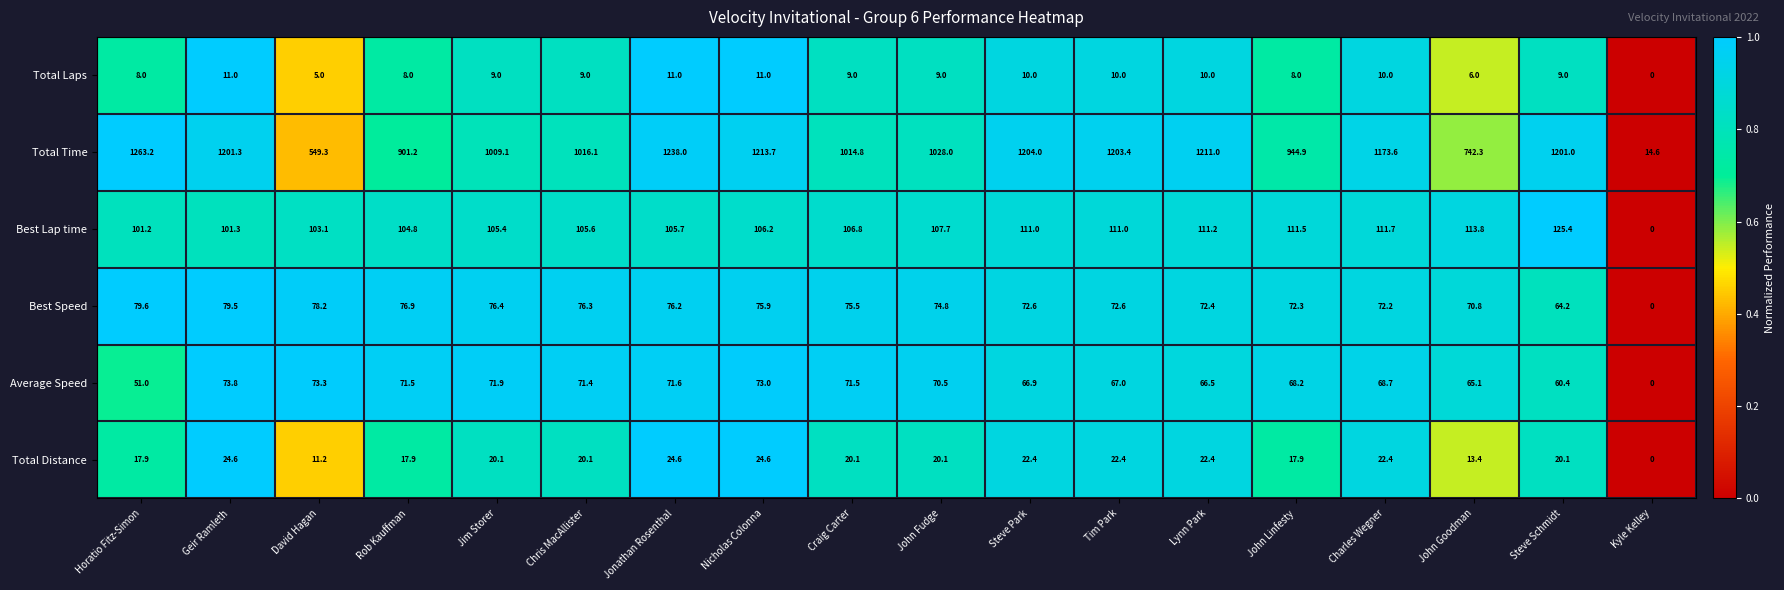

At Steve Park, list the series in order from largest to smallest.

Total Time, Best Lap time, Best Speed, Average Speed, Total Distance, Total Laps